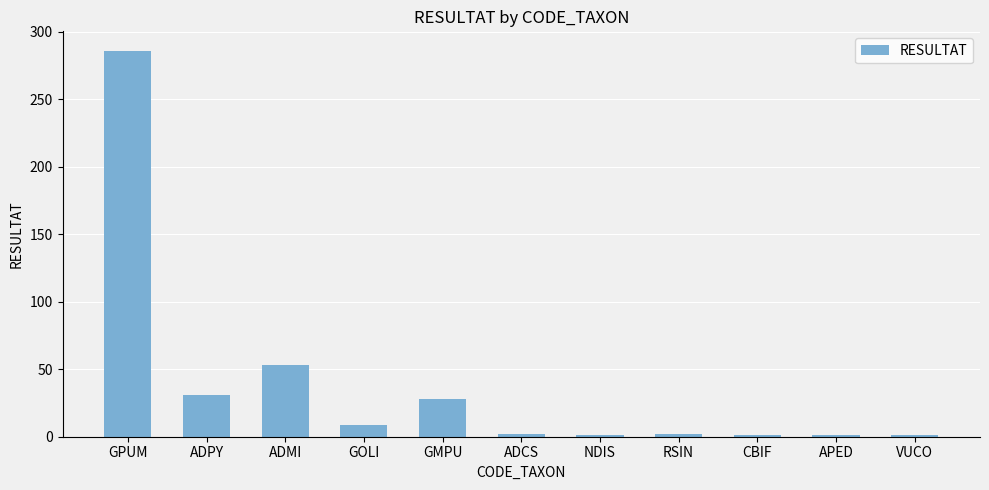

The value at ADMI is 88. True or false?

False